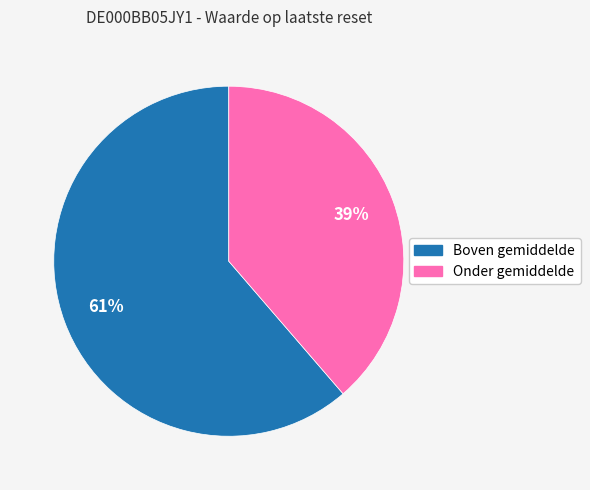

Does any single category account for the majority?

Yes